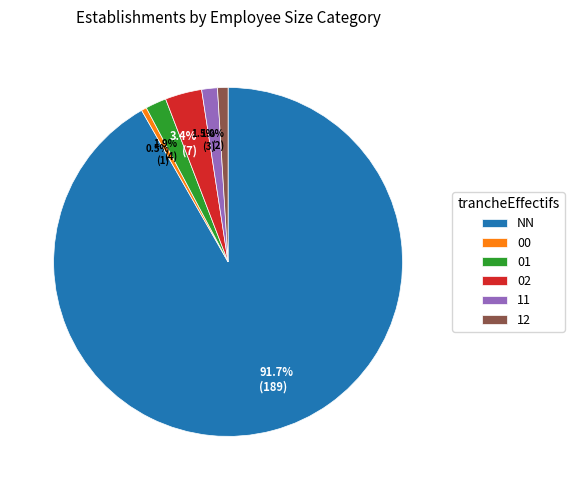

How many segments does this pie chart have?

6